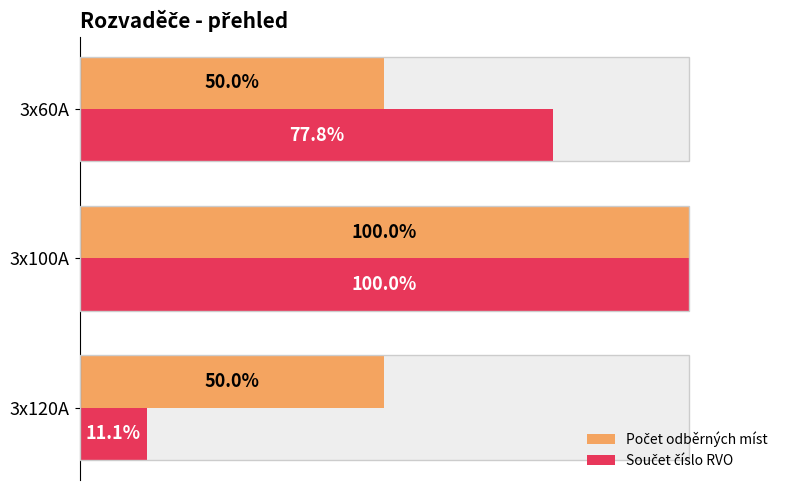

What is the value of the Součet číslo RVO bar at the 2nd from the left?

100.0